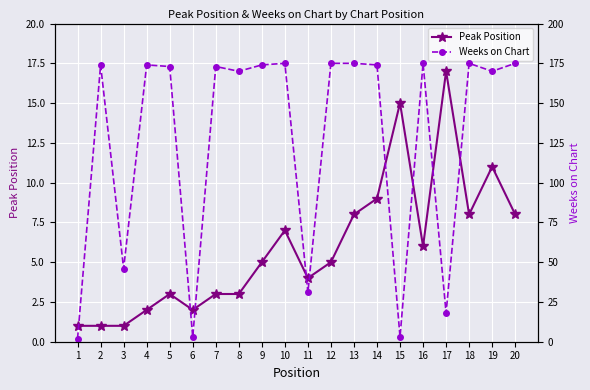

What is the minimum value shown in the chart?

1